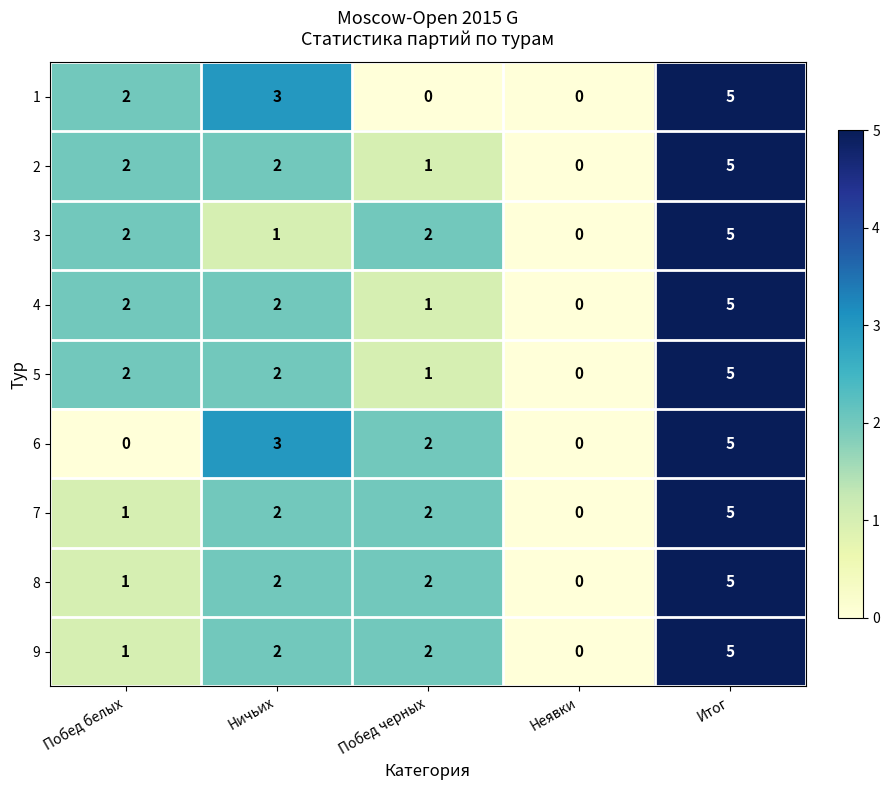

True or false: 8 has a value of 2 at Побед черных.

True